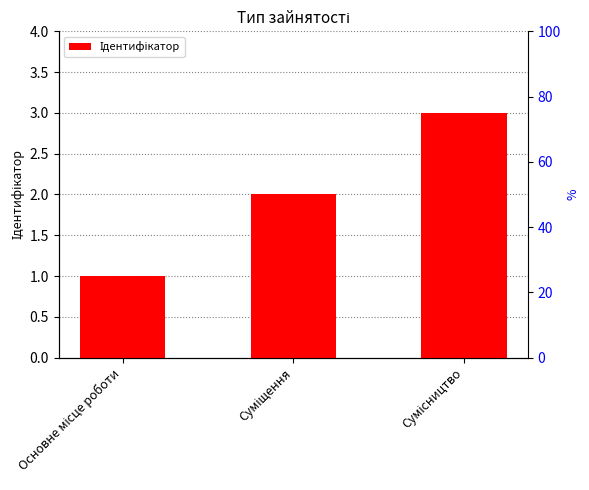

Reading left to right, extract all data points from this chart.

1	2	3